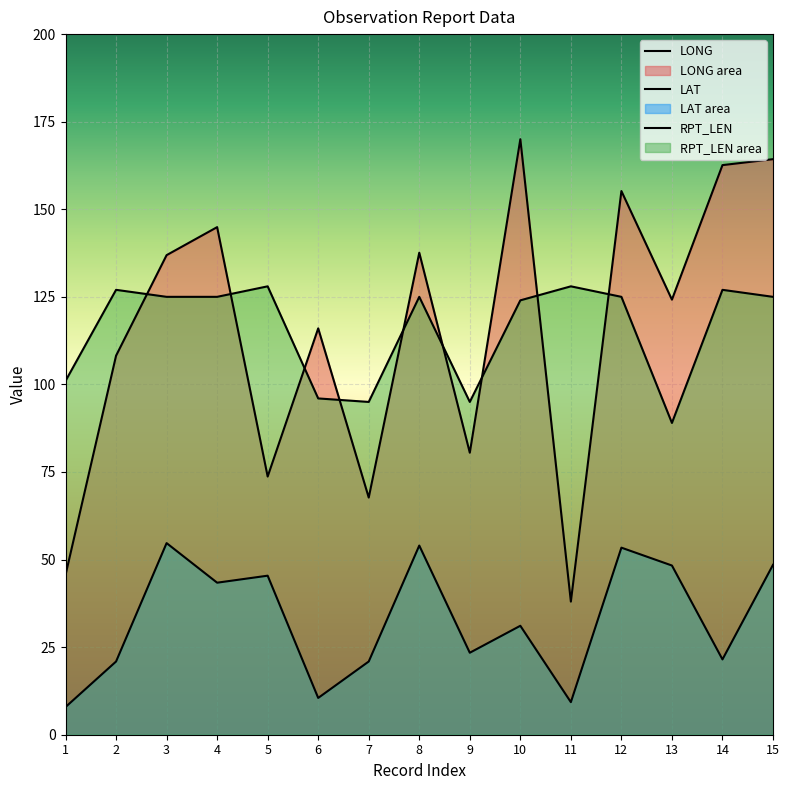

True or false: LAT and LONG intersect in this chart.

False